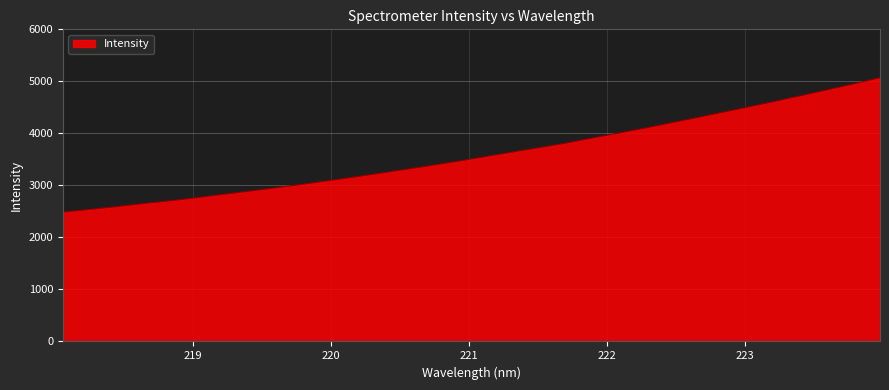

What is the difference between the maximum and minimum values?

2585.1